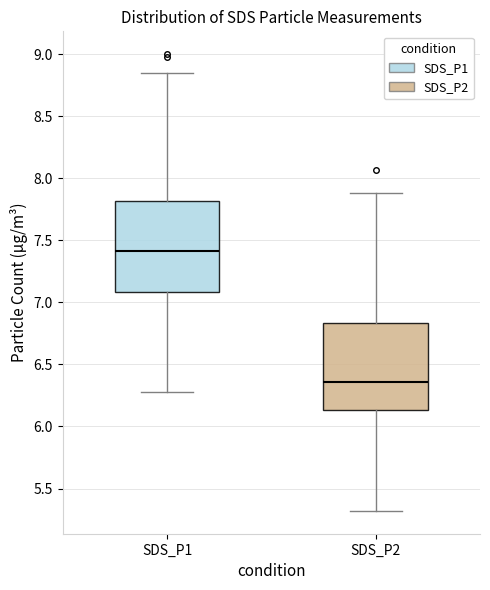

Where does the median line of the box for SDS_P2 sit on the y-axis? The values are not printed on the chart, so give them approximately, as read against the axis.

6.35